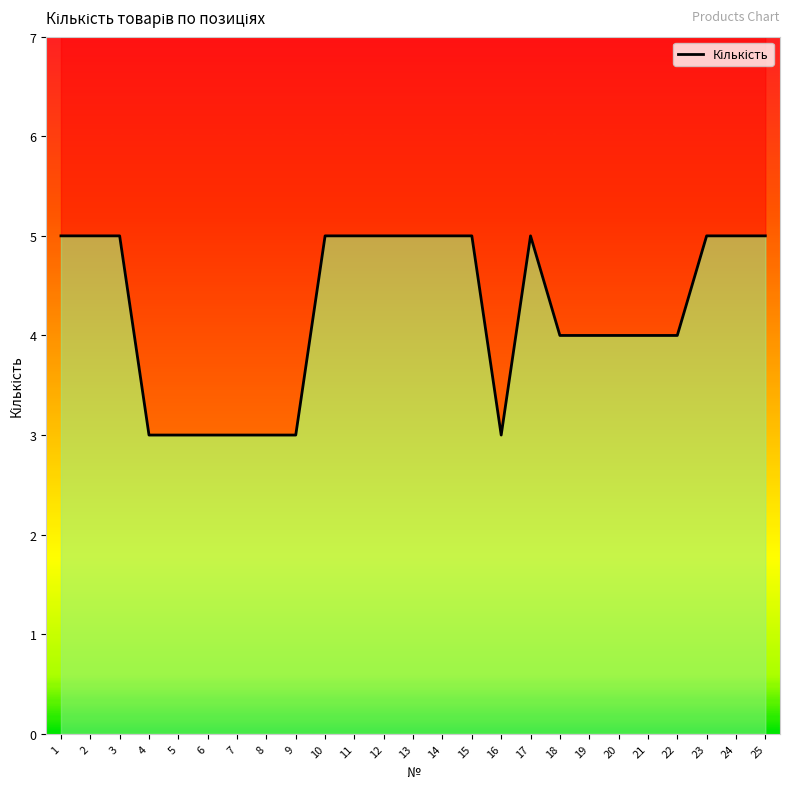

At which label is the value closest to 4?

18